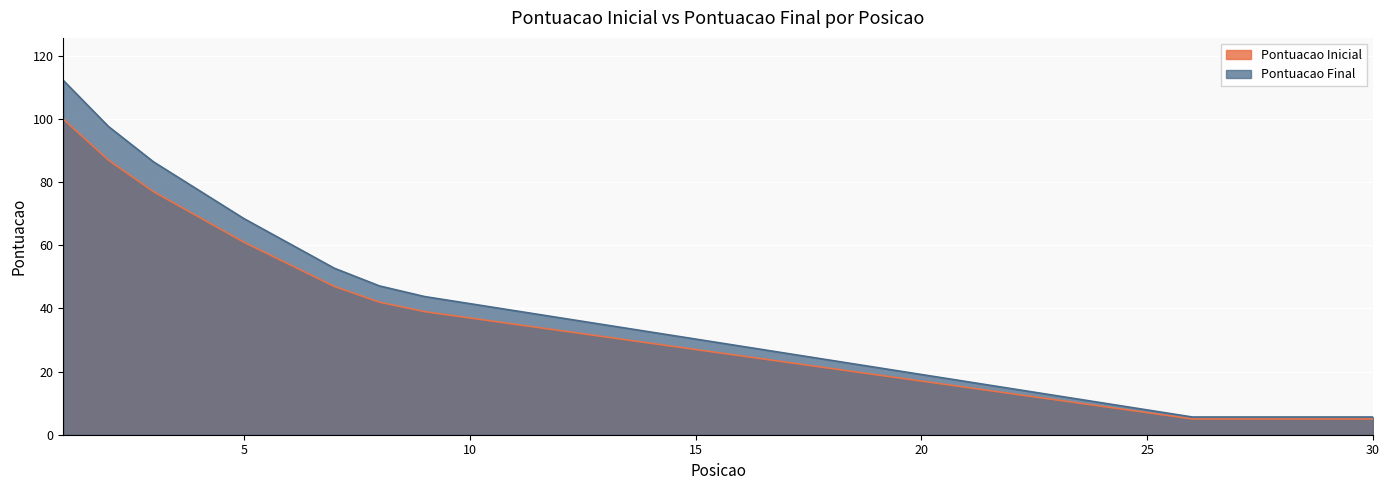

Rank the series by their average value, from lowest to highest.

Pontuacao Inicial, Pontuacao Final